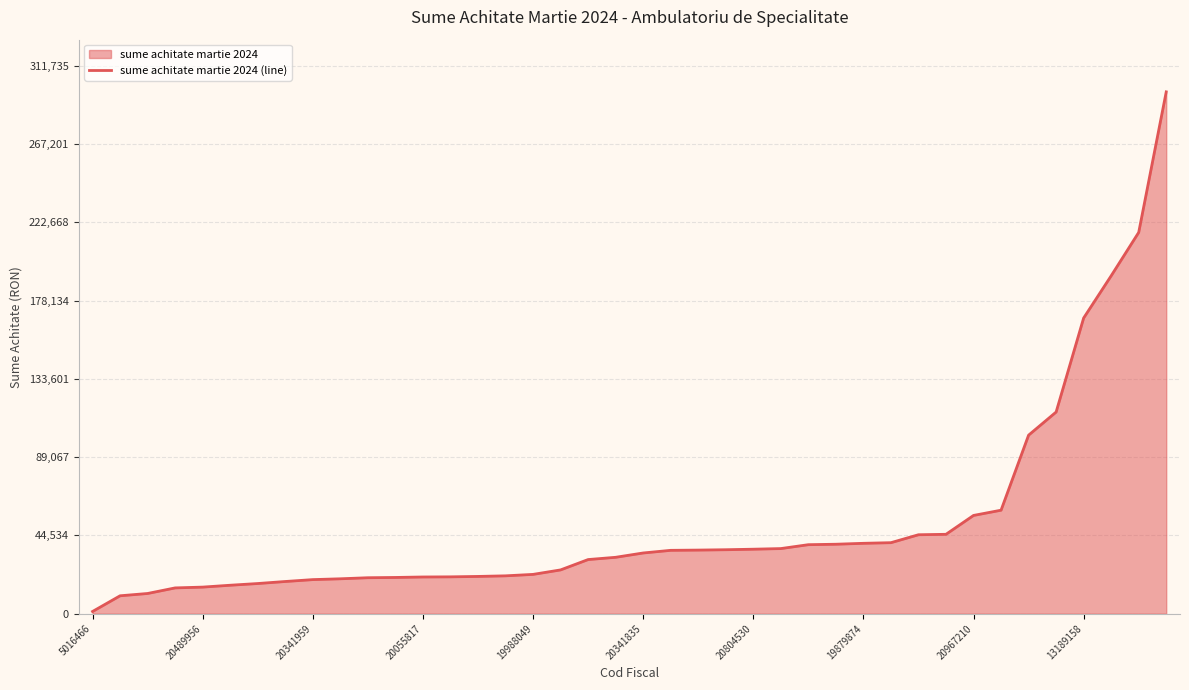

What is the difference between the maximum and minimum values?

295615.9